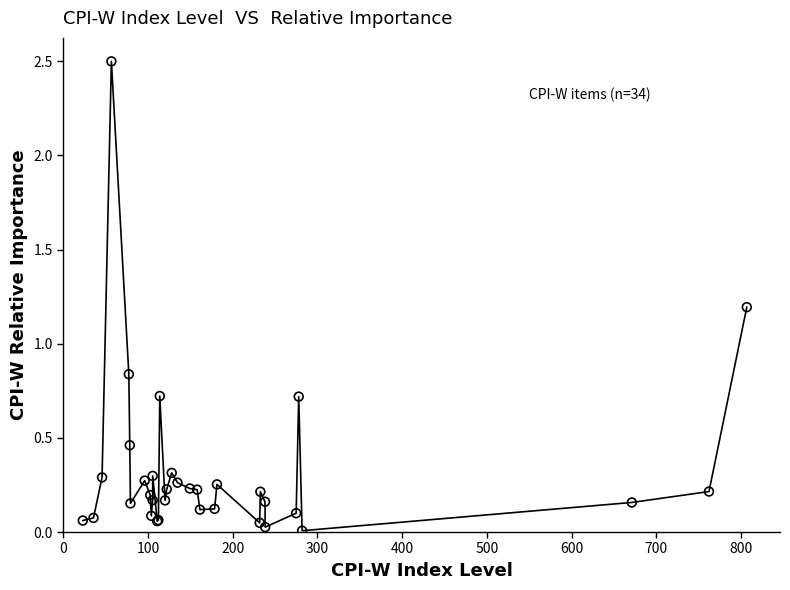

What is the greatest value displayed?

2.5